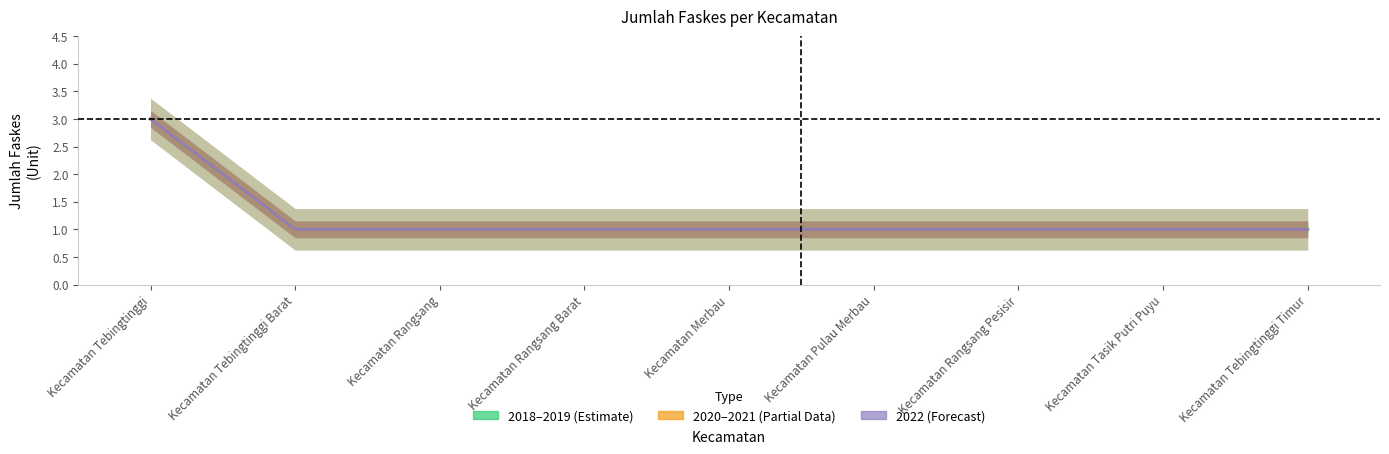

True or false: 2020 (Partial) has a value of 0 at Kecamatan Pulau Merbau.

False